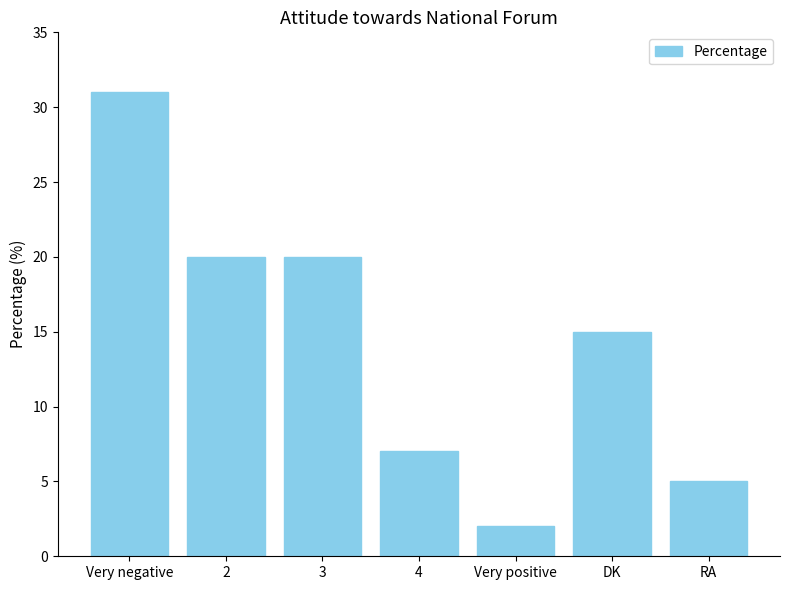

What is the sum of all values?

100